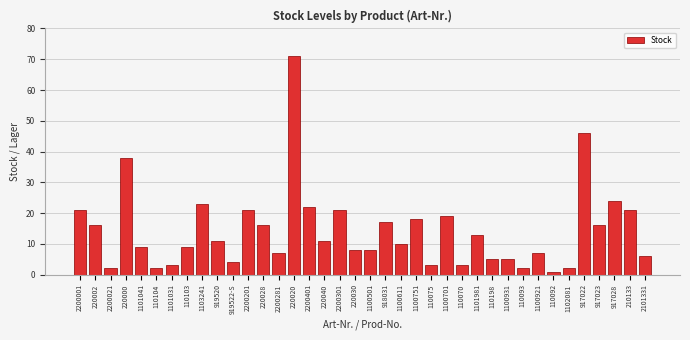

What is the difference between the second highest and second lowest values?

44